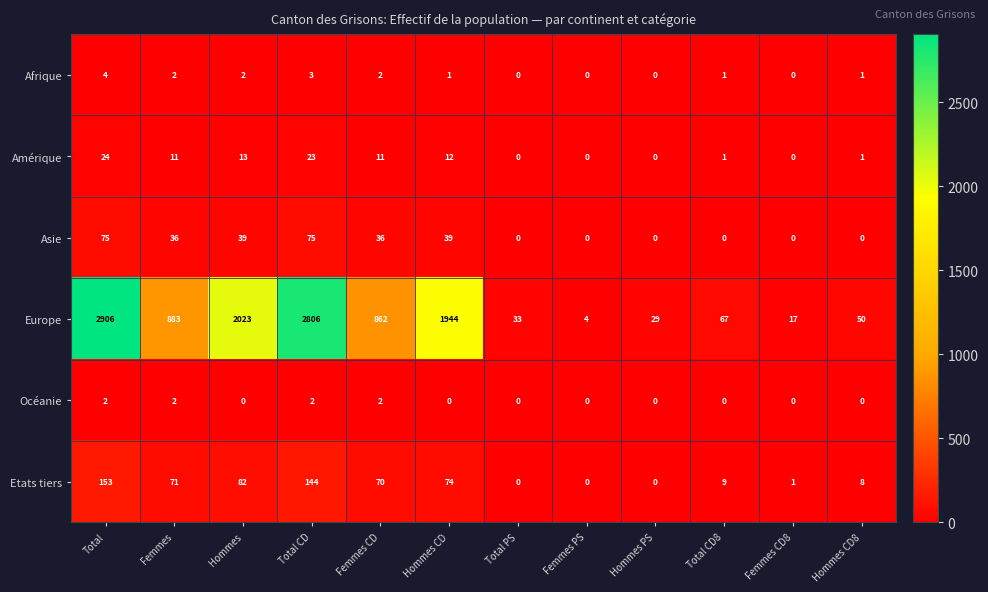

Between Total and Femmes CD8, which series saw the biggest shift?

Europe